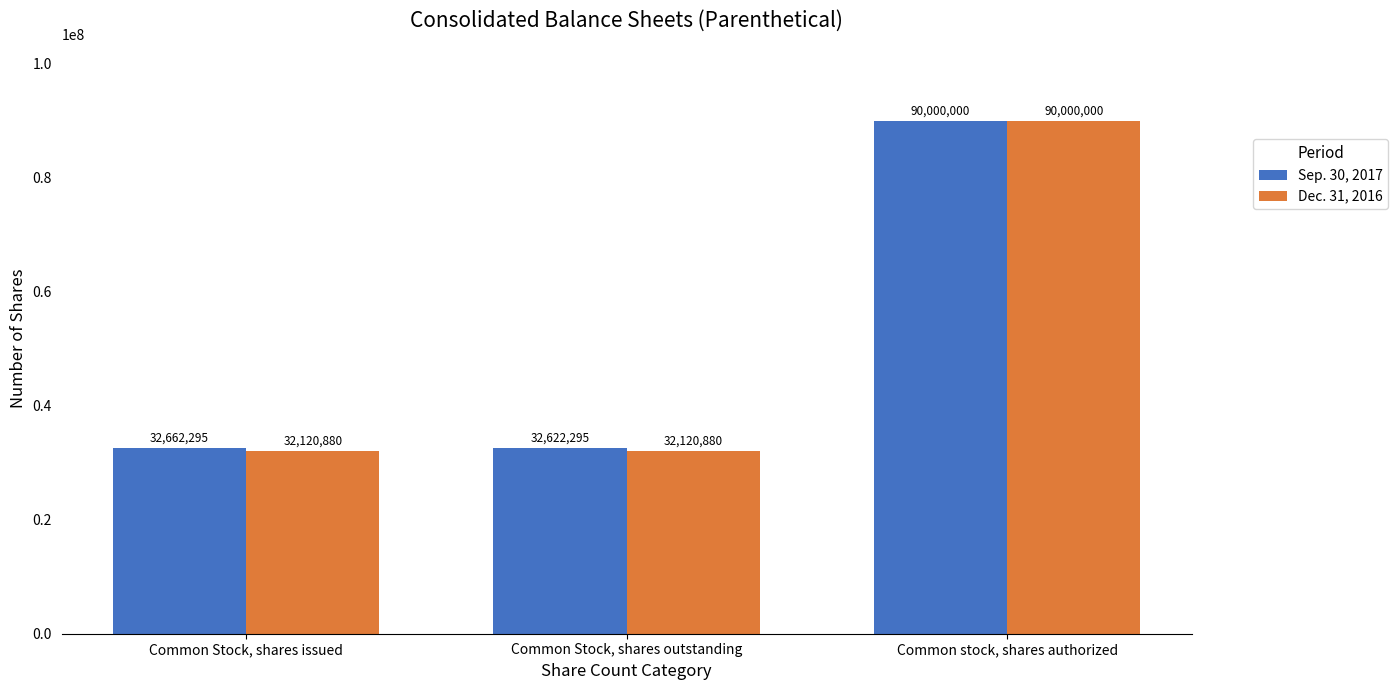

Reading right to left, extract all data points from this chart.

Sep. 30, 2017: Common stock, shares authorized=90000000	Common Stock, shares outstanding=32622295	Common Stock, shares issued=32662295
Dec. 31, 2016: Common stock, shares authorized=90000000	Common Stock, shares outstanding=32120880	Common Stock, shares issued=32120880